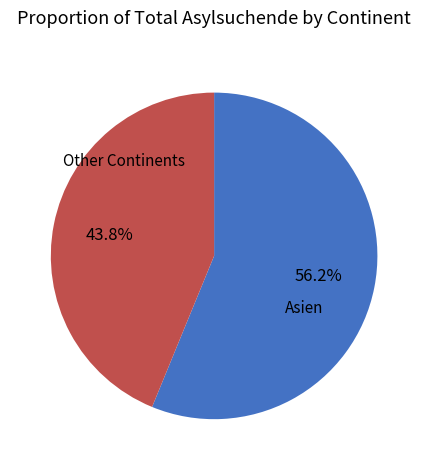

How many segments does this pie chart have?

2